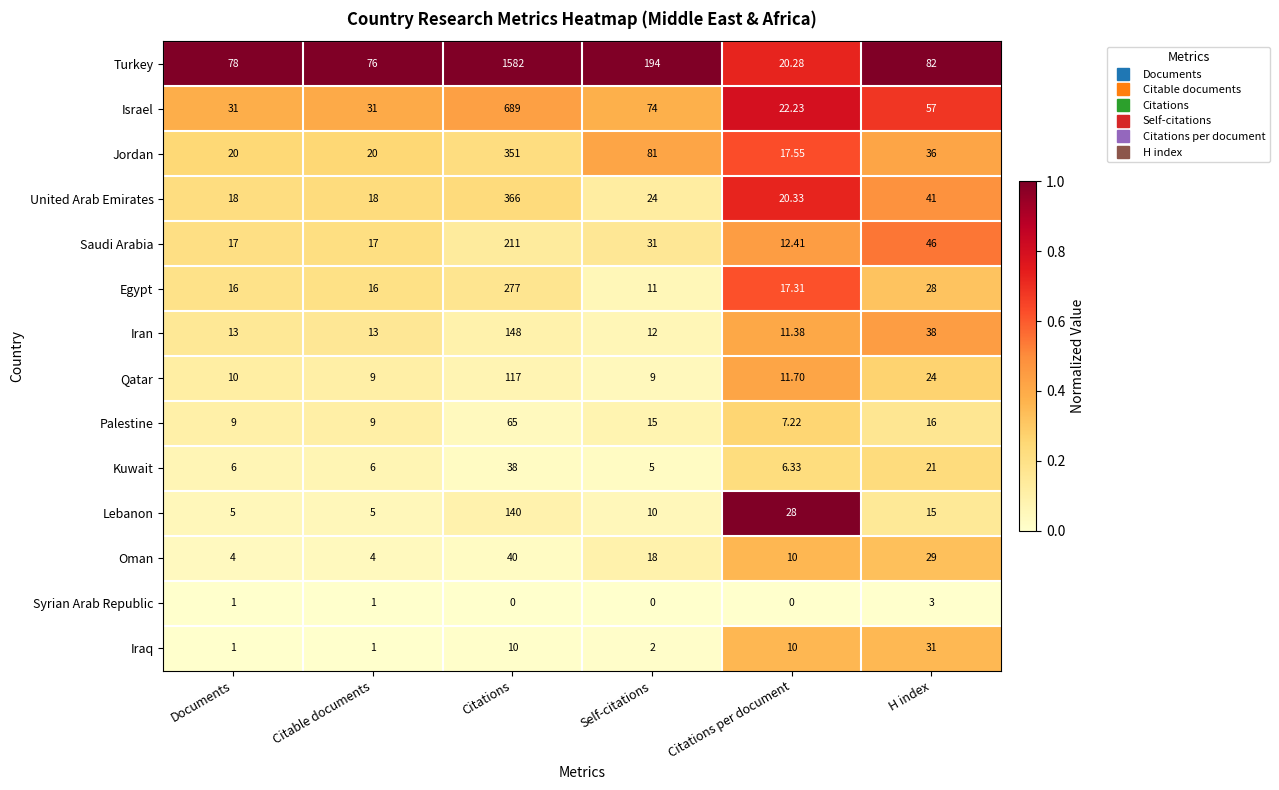

List the series in order of their peak value, lowest first.

Syrian Arab Republic, Iraq, Kuwait, Oman, Palestine, Qatar, Lebanon, Iran, Saudi Arabia, Egypt, Jordan, United Arab Emirates, Israel, Turkey